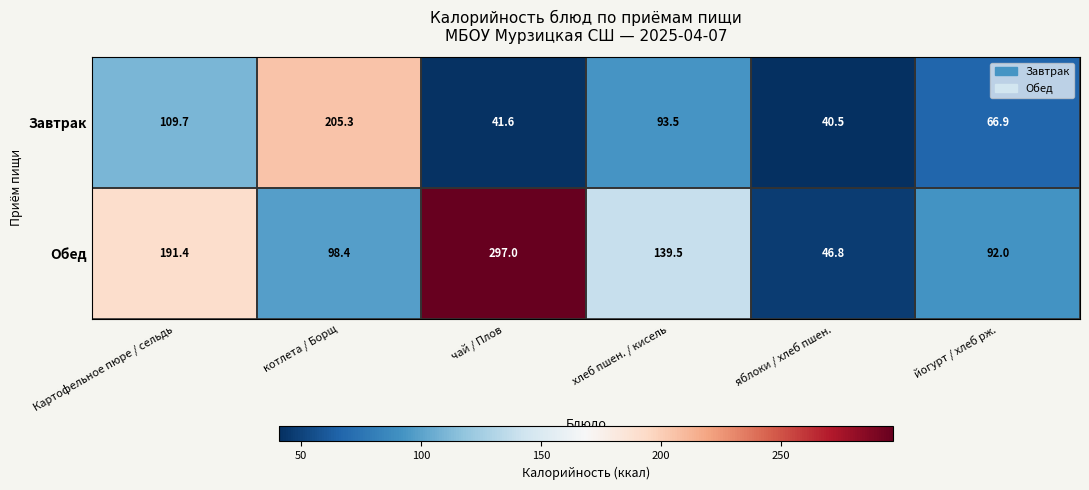

Where is Обед nearest to the value 171?

Картофельное пюре / сельдь